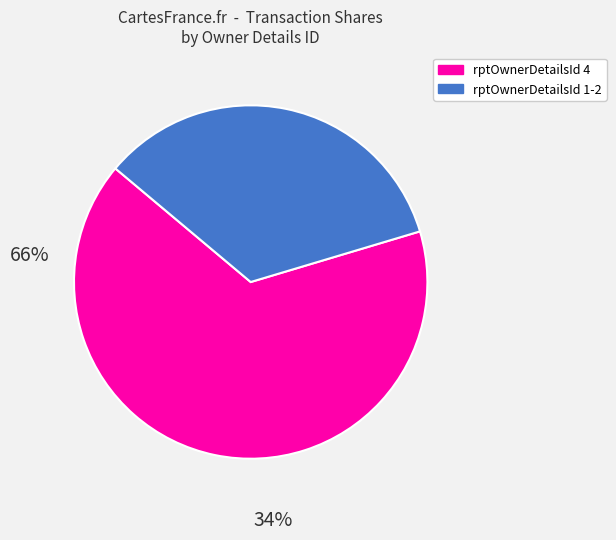

How many slices are in this pie chart?

2